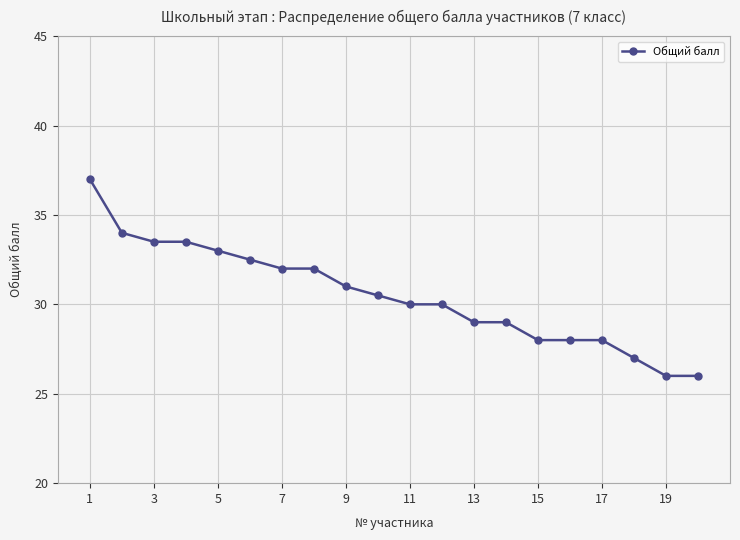

What is the value of the 6th point from the left?

32.5